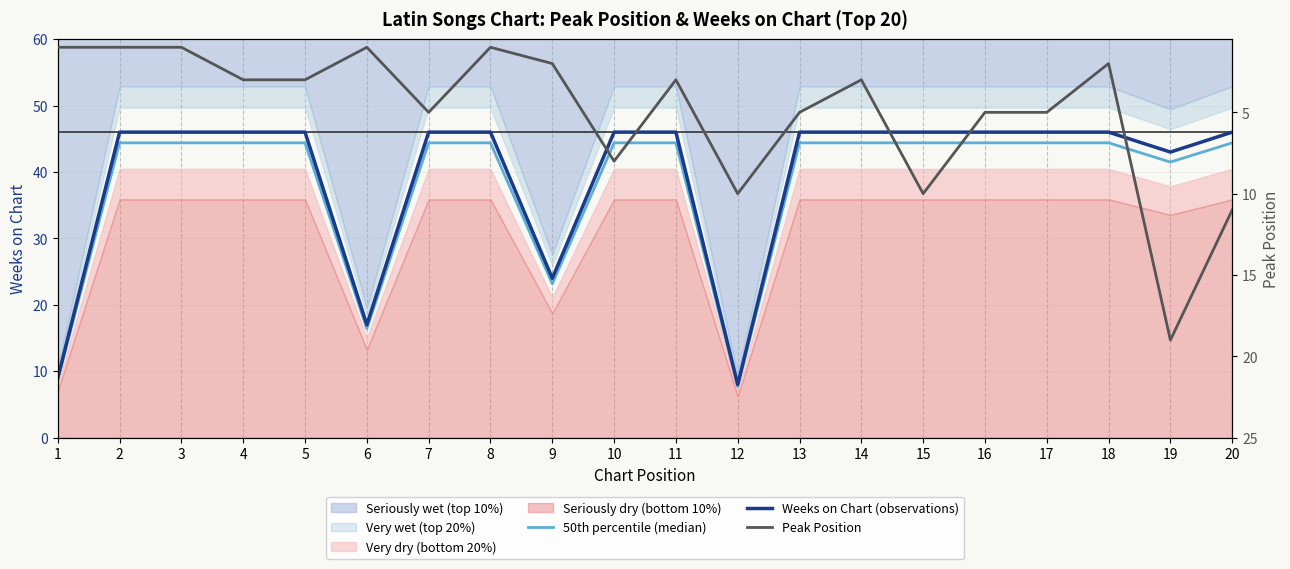

What is the smallest value displayed?

1.0